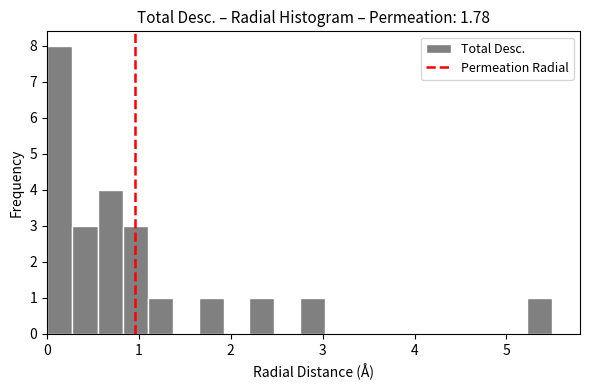

Around what value on the x-axis is the tallest bar? Give the approximate position of its centre, as read against the axis.

0.1